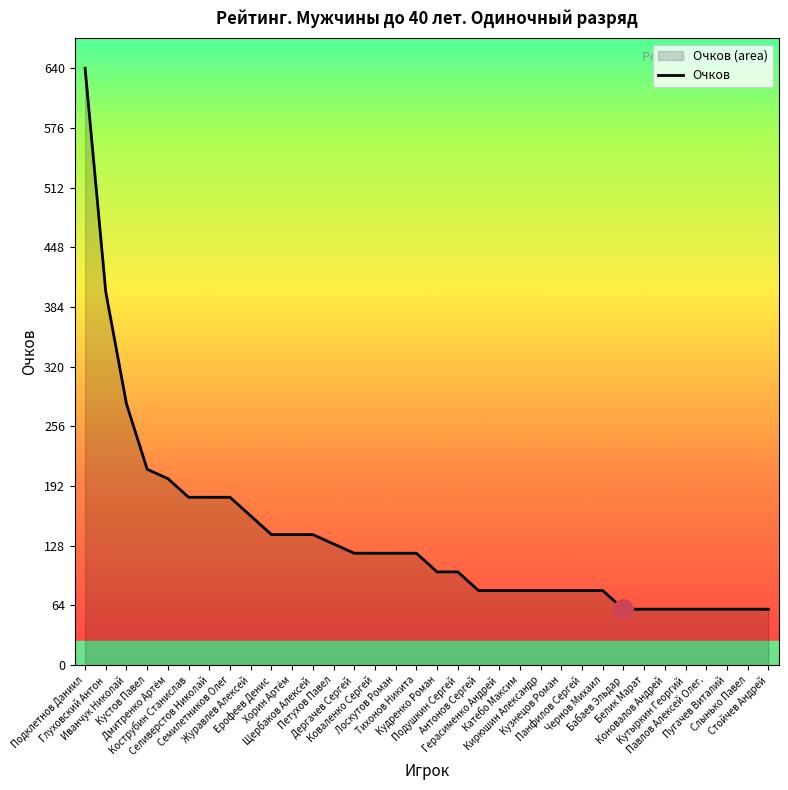

True or false: the data has more than 0 interior local peaks.

False